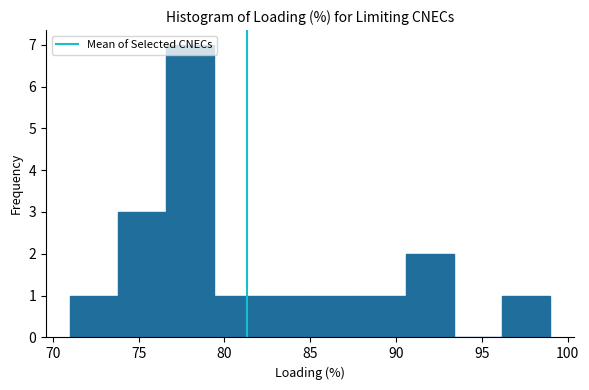

How tall is the bar that spans 79.4 to 82.2 on the x-axis? Neither the bar edges nor the heights are printed on the chart, so give them approximately, as read against the axes.

1